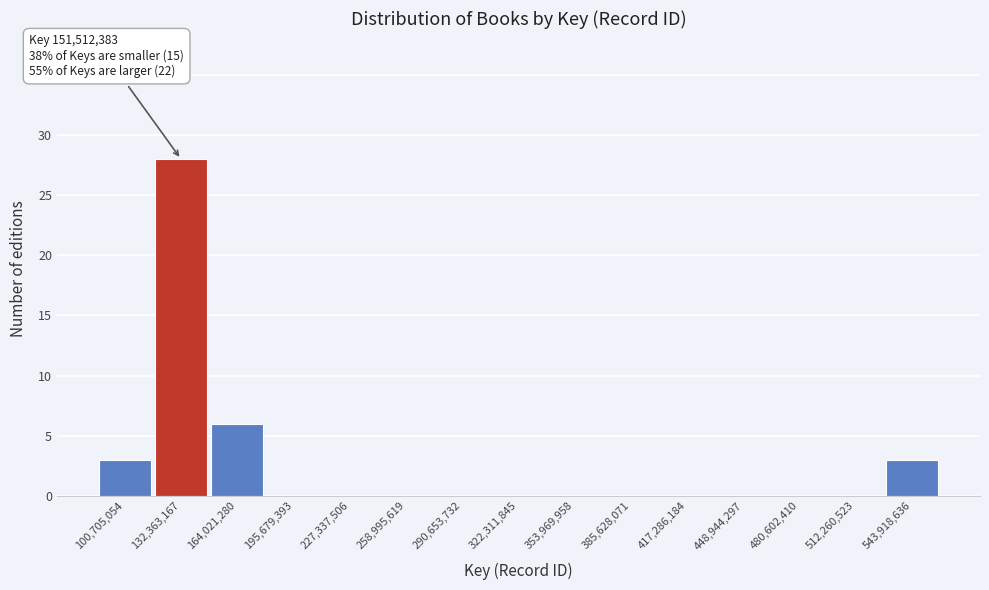

Reading right to left, list all the values displayed in this chart.

543,918,636=3	512,260,523=0	480,602,410=0	448,944,297=0	417,286,184=0	385,628,071=0	353,969,958=0	322,311,845=0	290,653,732=0	258,995,619=0	227,337,506=0	195,679,393=0	164,021,280=6	132,363,167=28	100,705,054=3